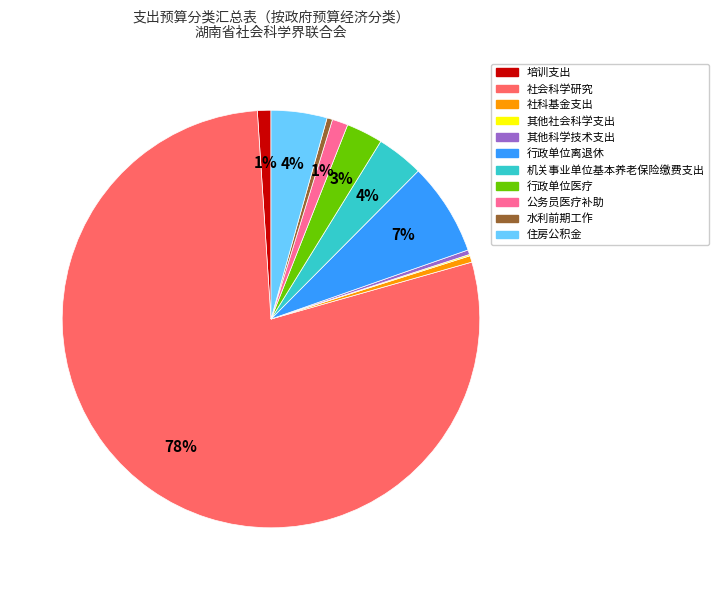

Which category has the biggest portion of the pie?

社会科学研究